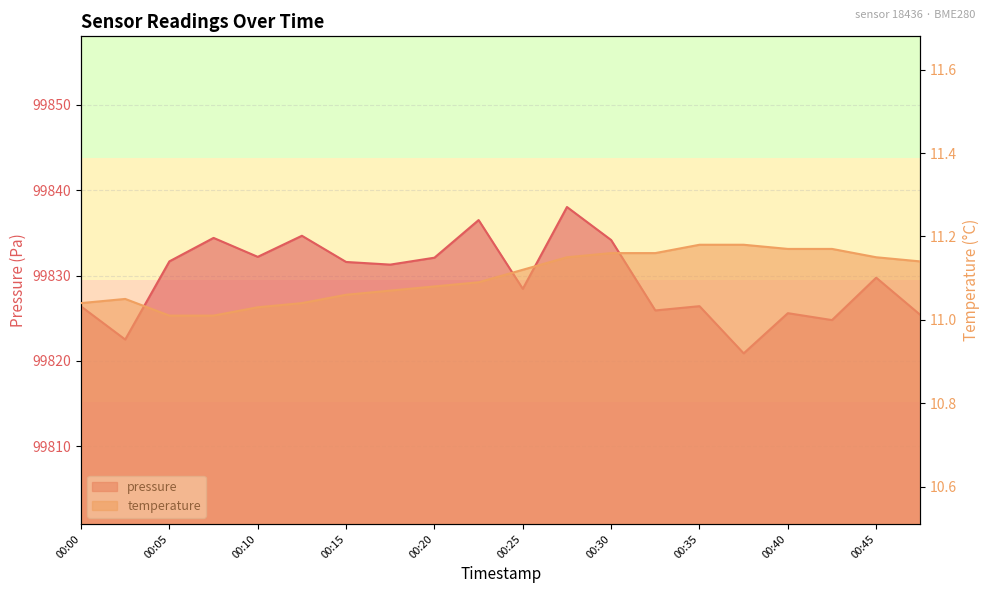

Which label corresponds to the largest value in the chart?

00:27